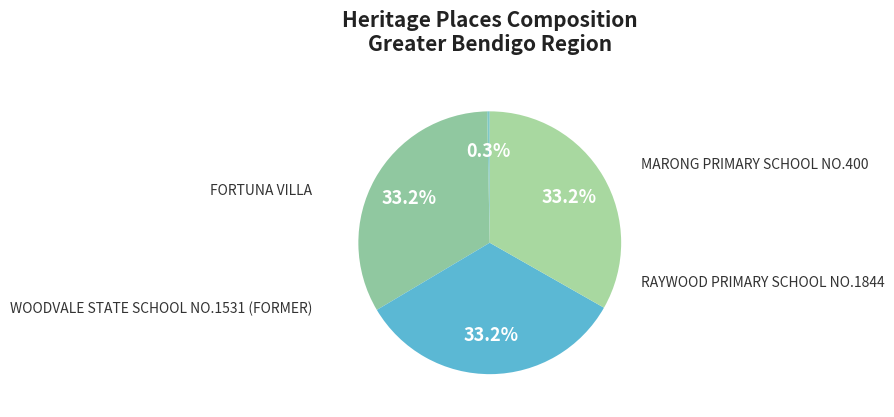

Count the number of slices in the pie.

4